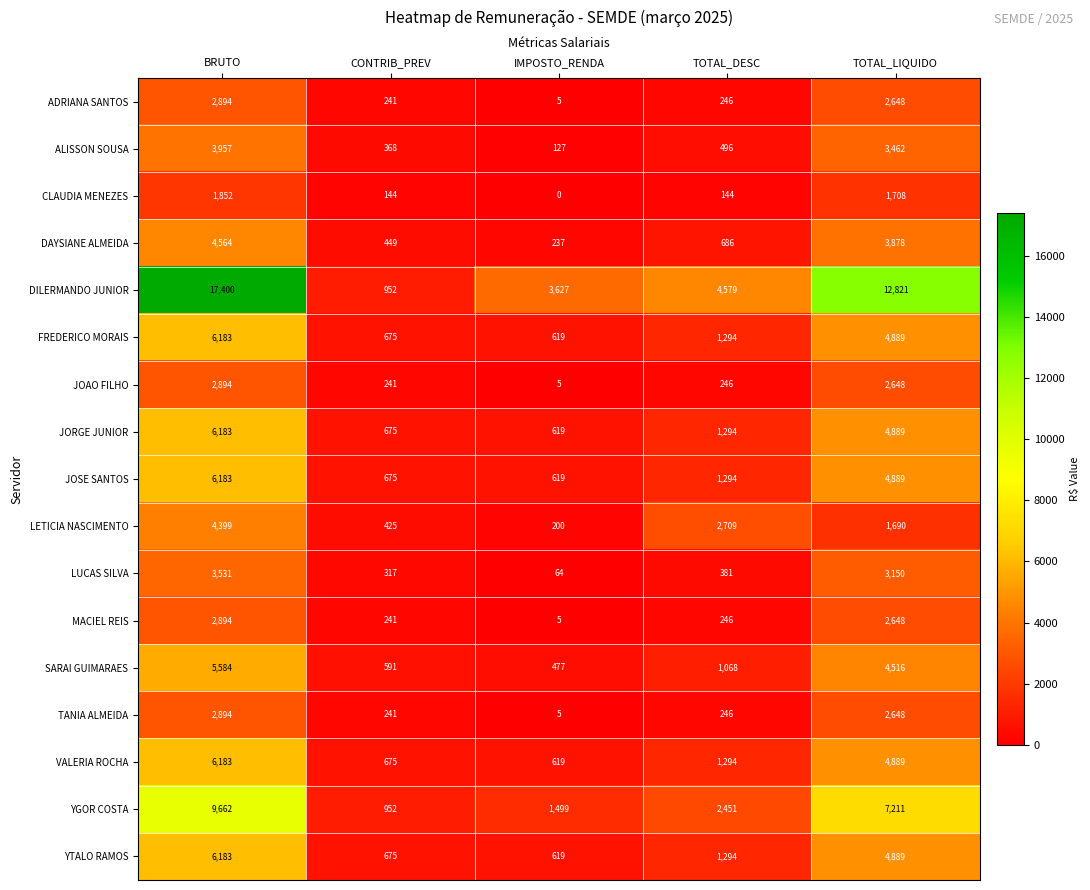

What is the approximate value of FREDERICO MORAIS at TOTAL_DESC?

1294